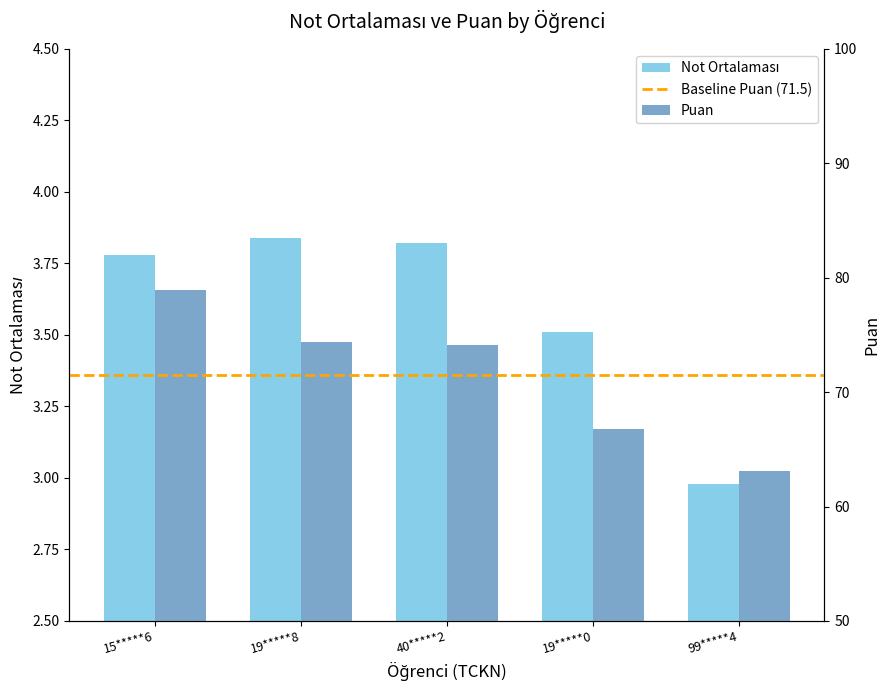

List the series in order of their peak value, lowest first.

Not Ortalaması, Puan